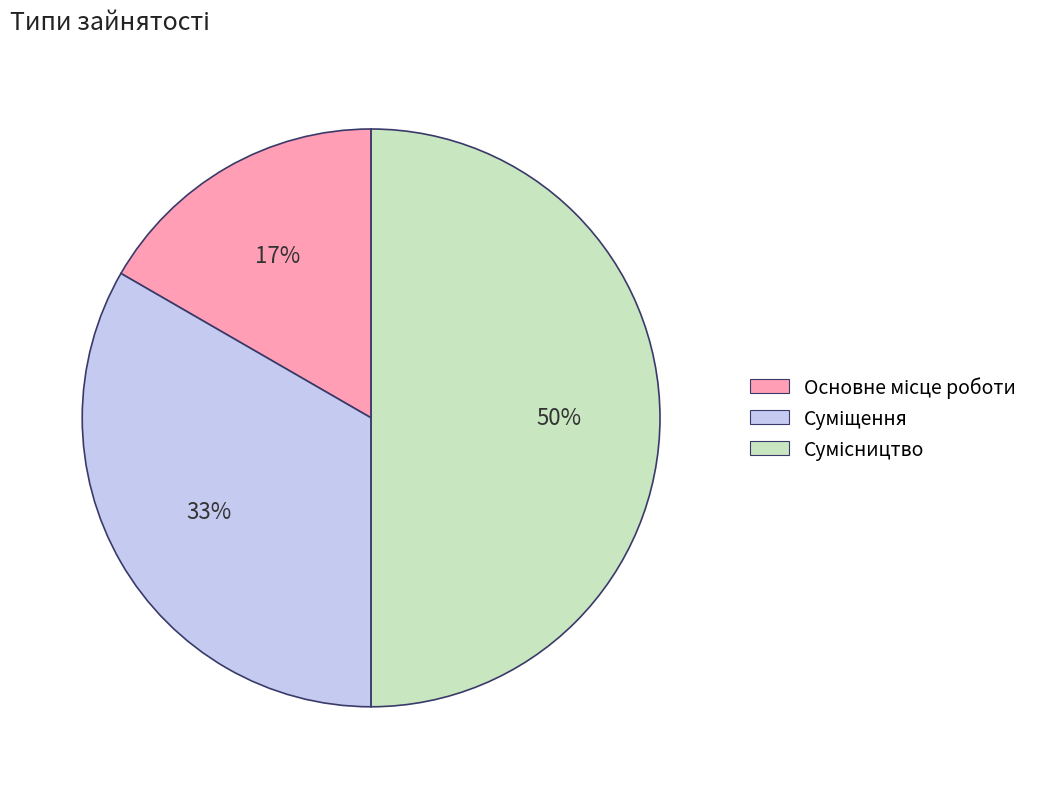

To the nearest percent, what is the average slice percentage?

33%